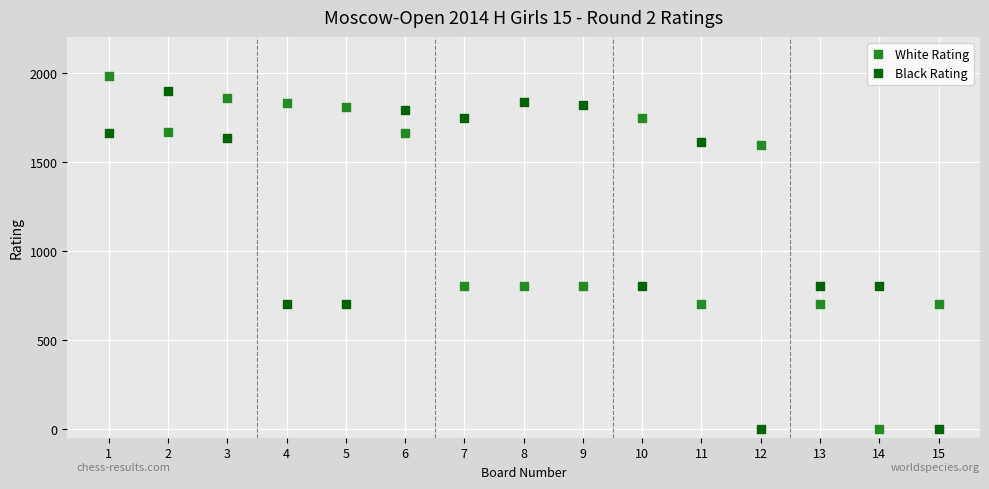

Which series contains the highest Y value?

White Rating